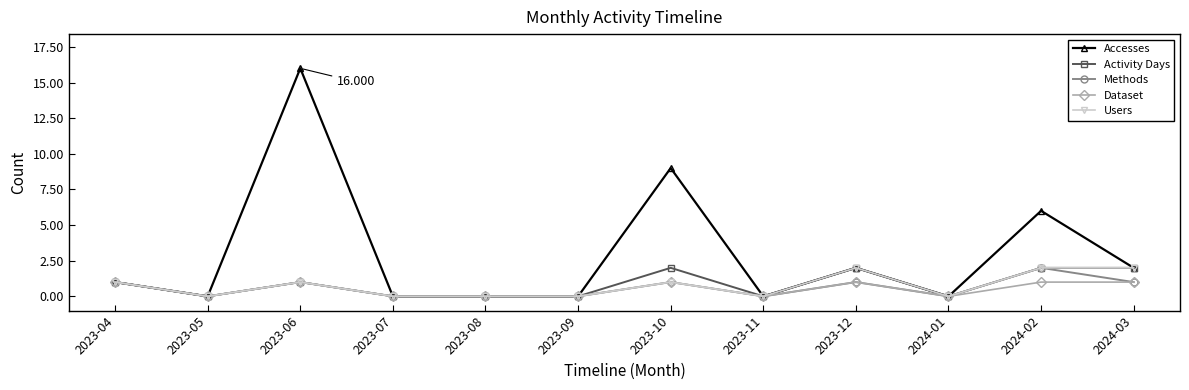

Between 2023-12 and 2024-02, which series saw the biggest shift?

Accesses